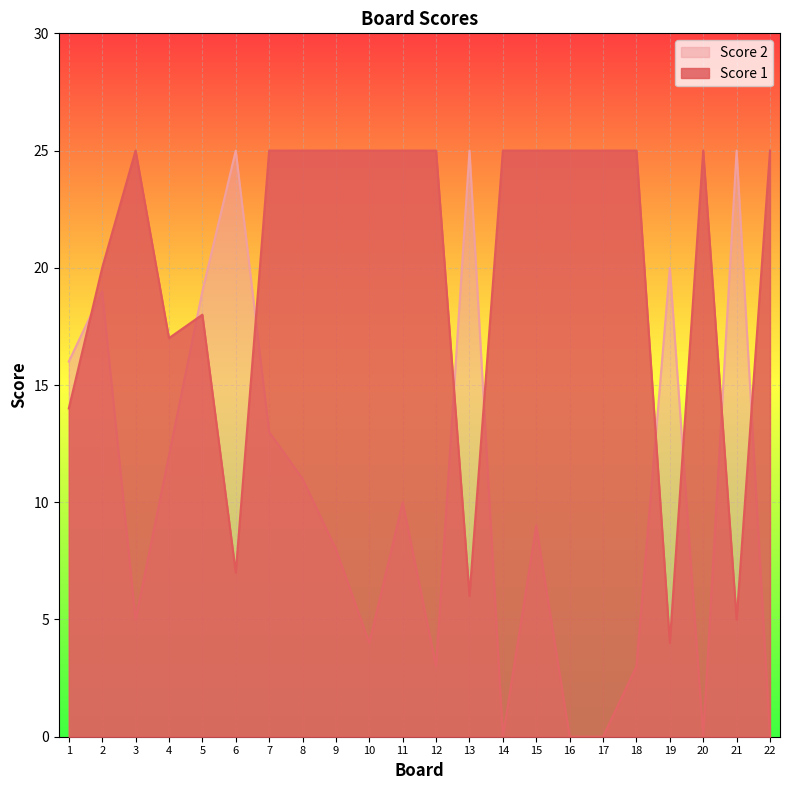

At which category does Score 1 reach its first local peak?

3